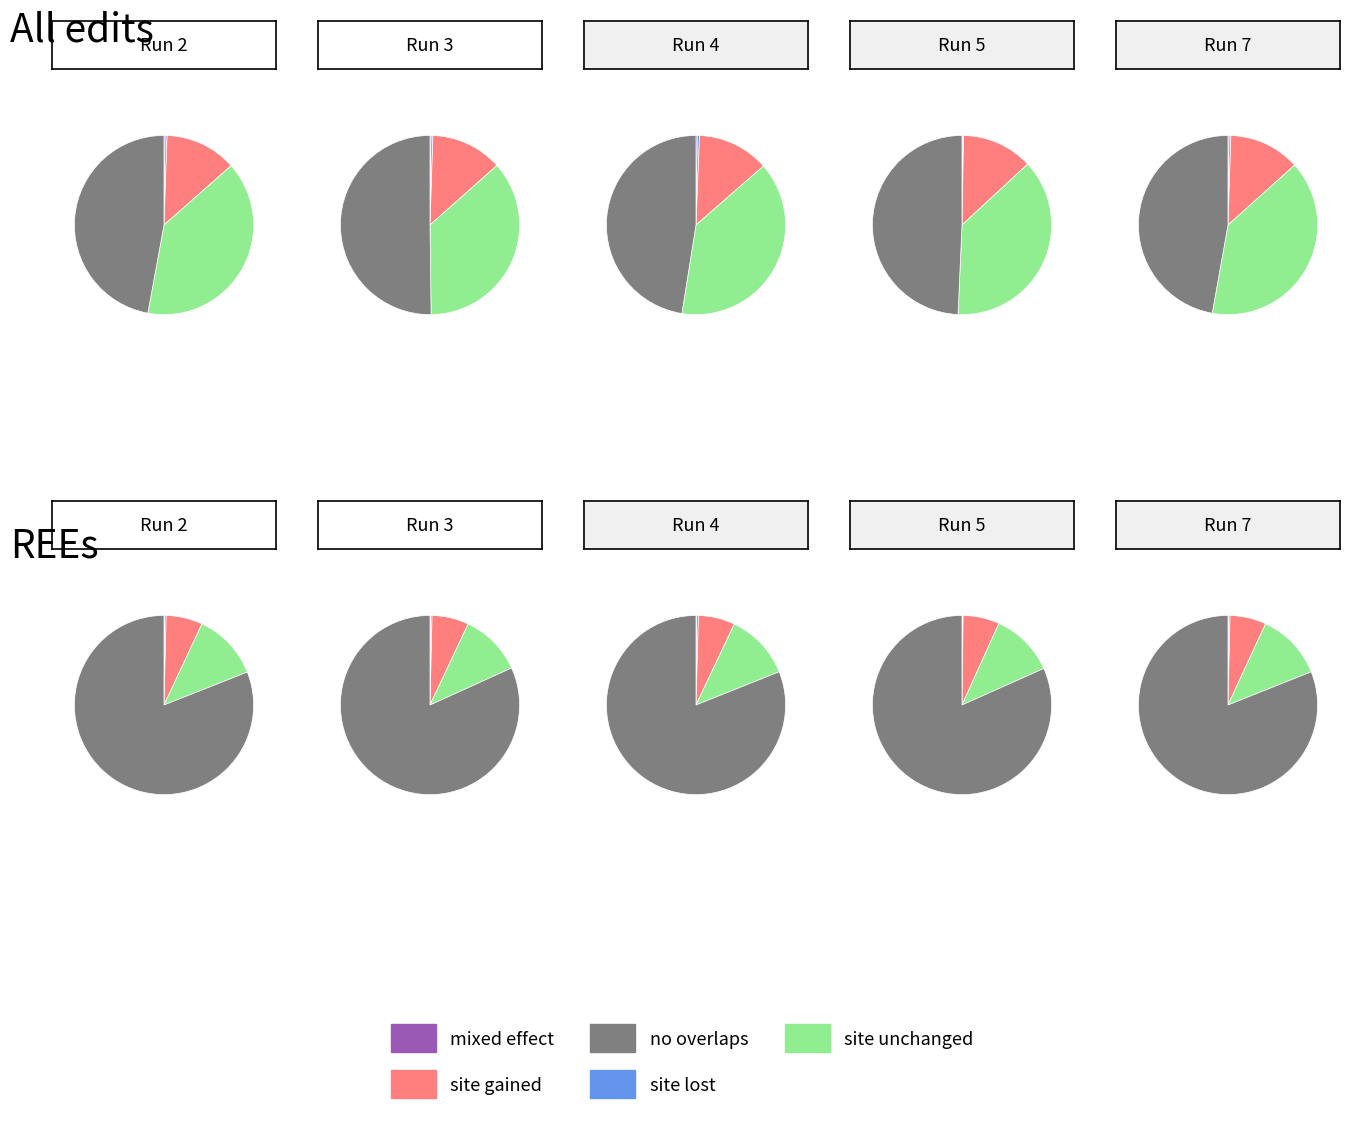

Does any single category account for the majority?

No